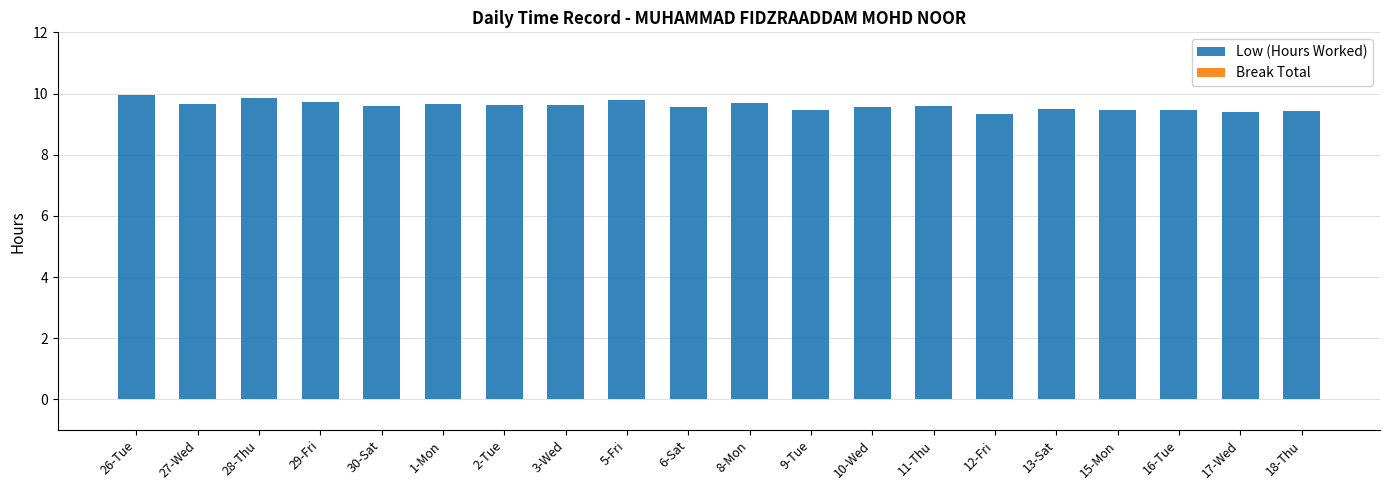

What is the change in value from 5-Fri to 12-Fri?

-0.5